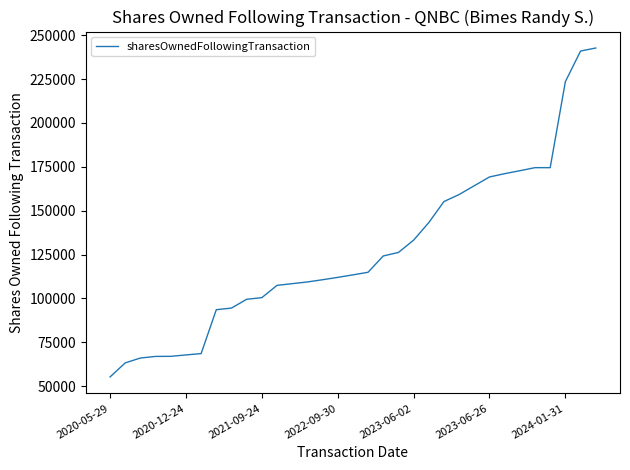

What is the minimum value shown in the chart?

55326